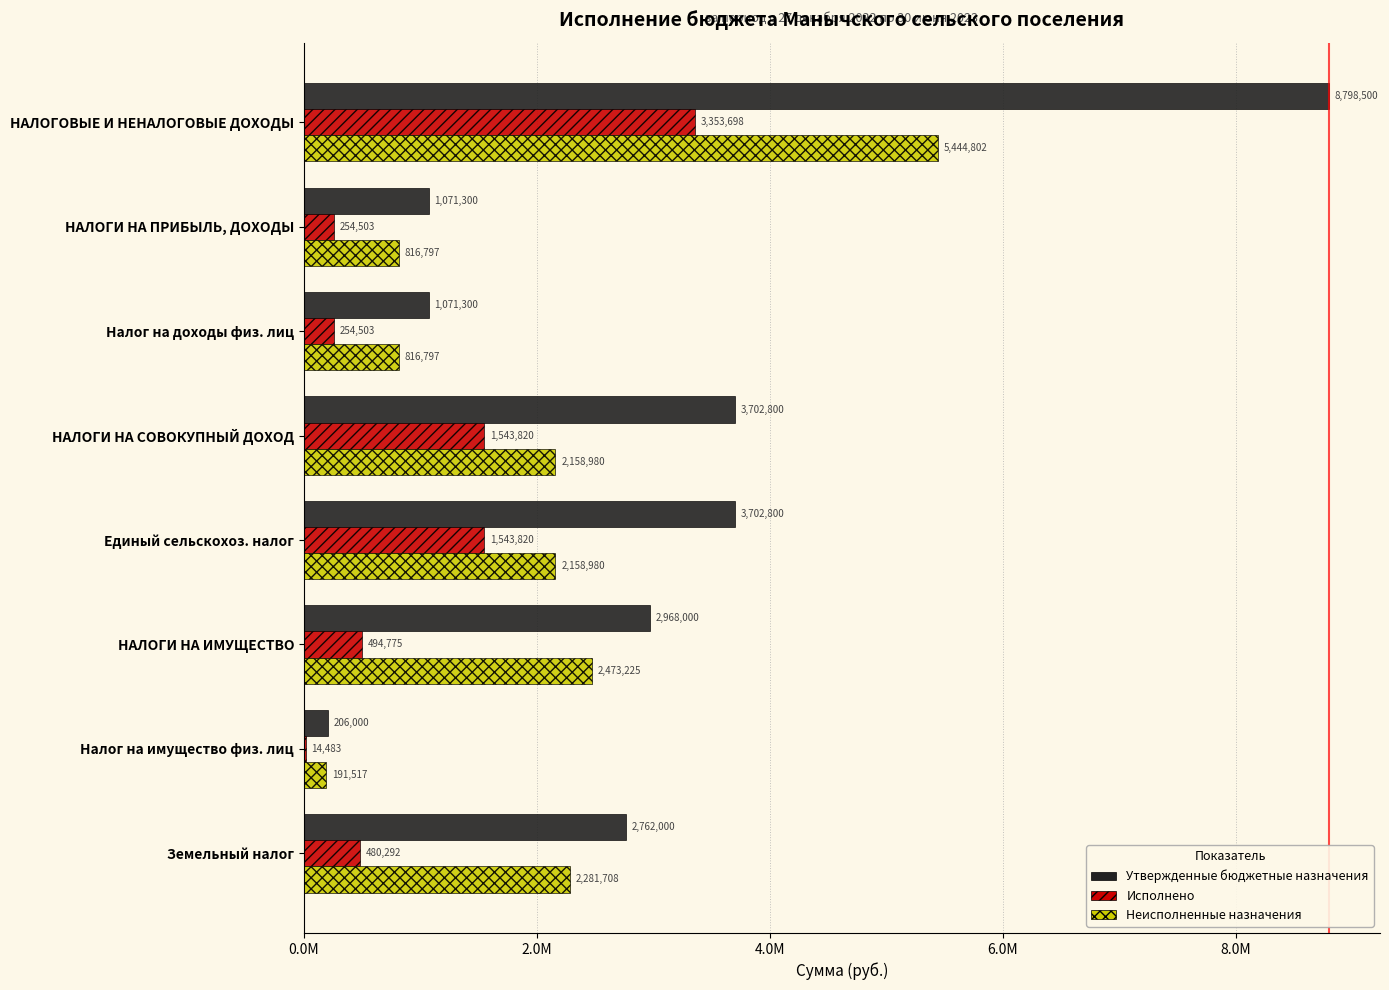

What are all the series names shown in the legend?

Утвержденные бюджетные назначения, Исполнено, Неисполненные назначения